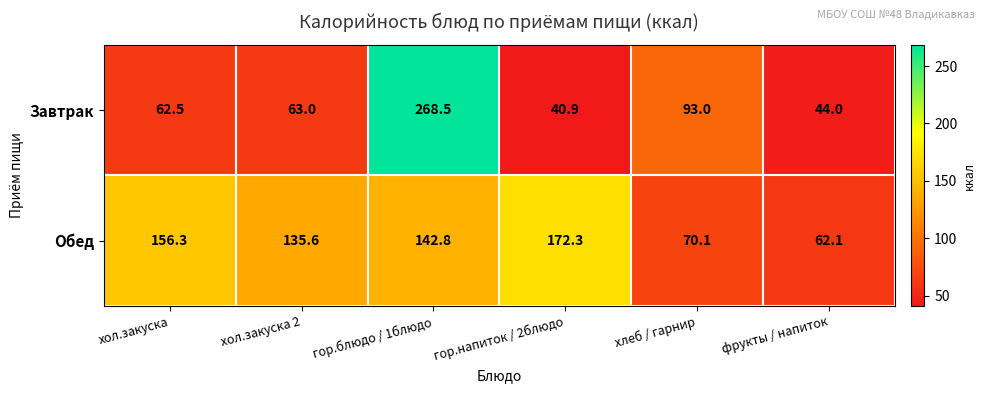

What is the difference between the second highest and second lowest values in the Обед series?

86.2